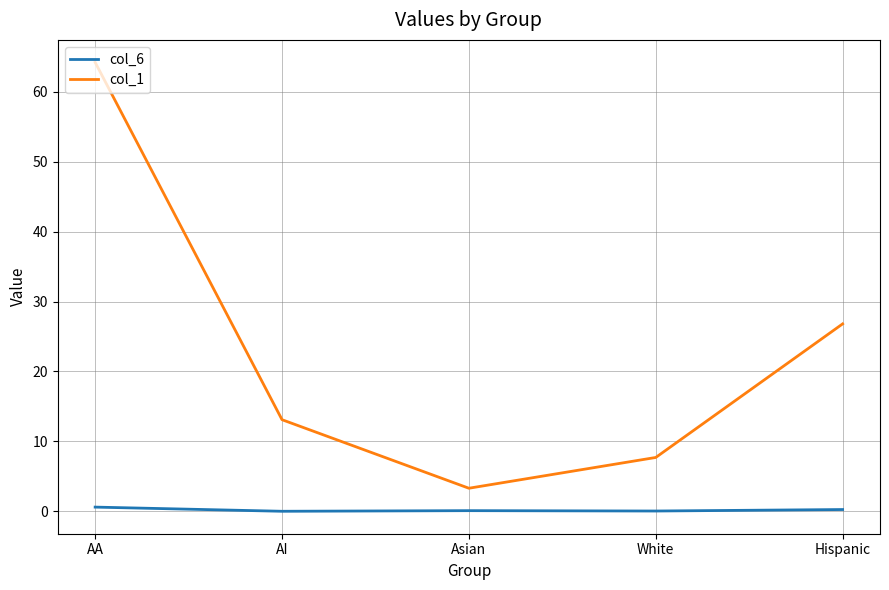

What is the difference between the highest and lowest values at Hispanic?

26.5